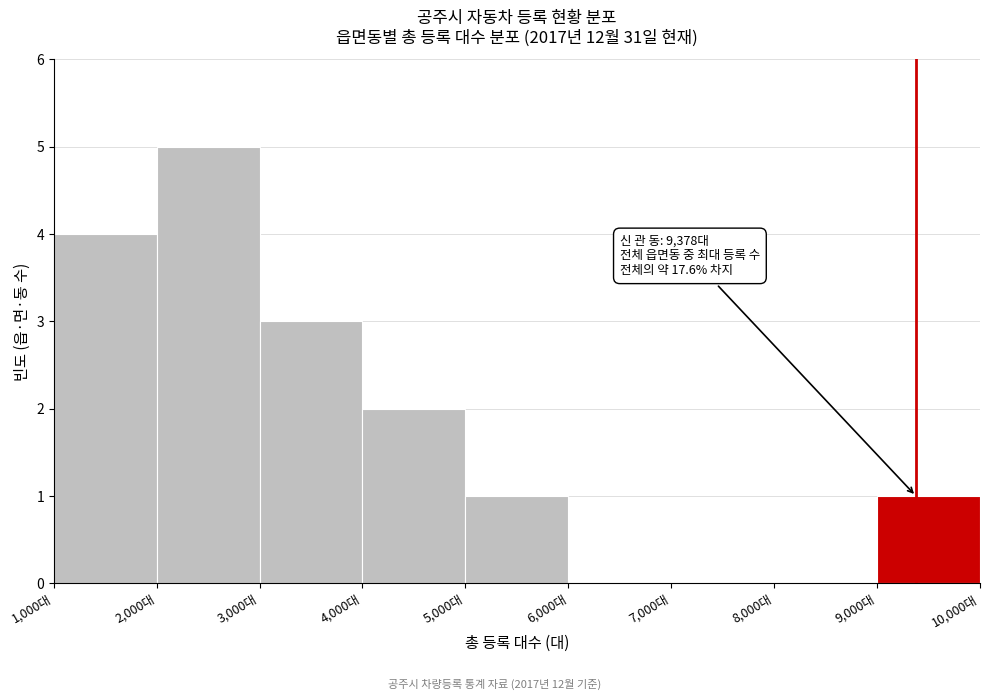

Which range on the x-axis has the tallest bar?

2000 to 3000